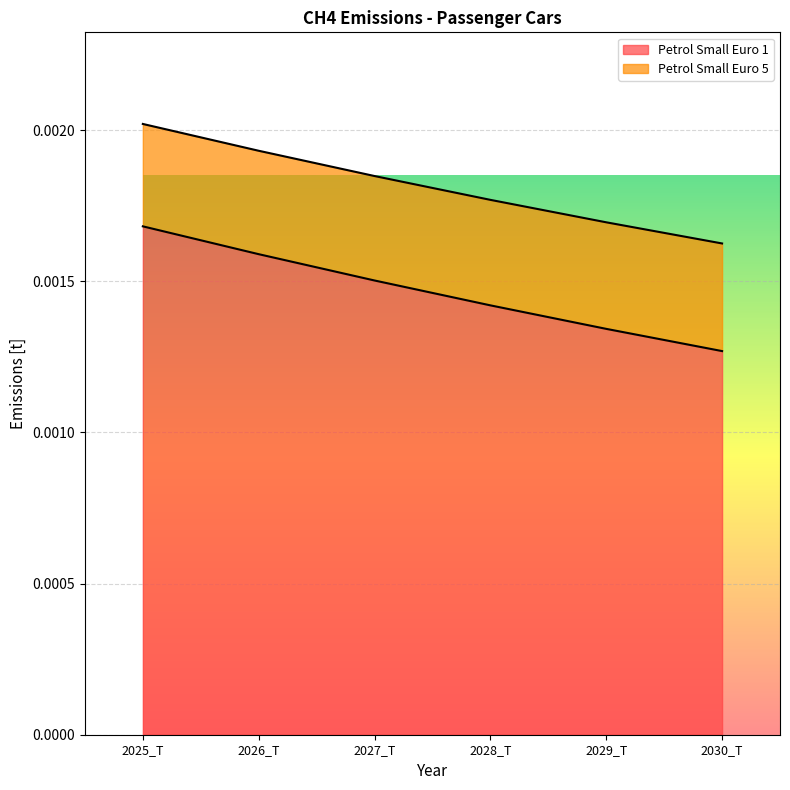

Reading left to right, what are all the values shown in this chart?

Petrol Small Euro 1: 0.0	0.0	0.0	0.0	0.0	0.0
Petrol Small Euro 5: 0.0	0.0	0.0	0.0	0.0	0.0